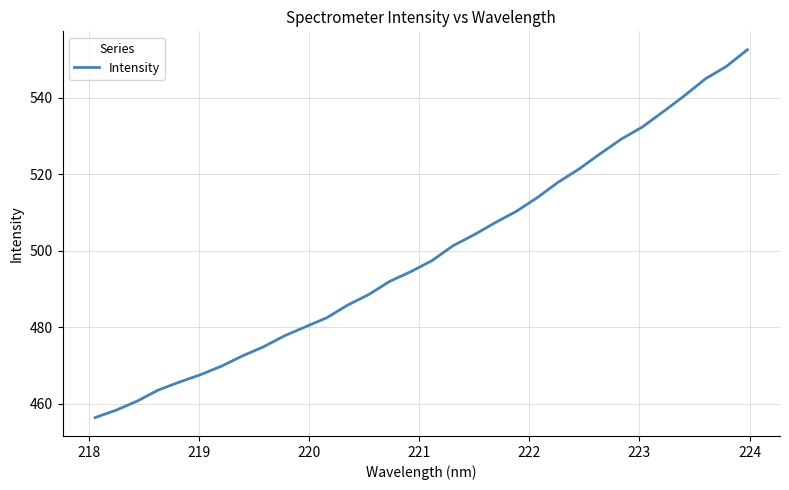

True or false: the data has more than 0 interior local peaks.

False